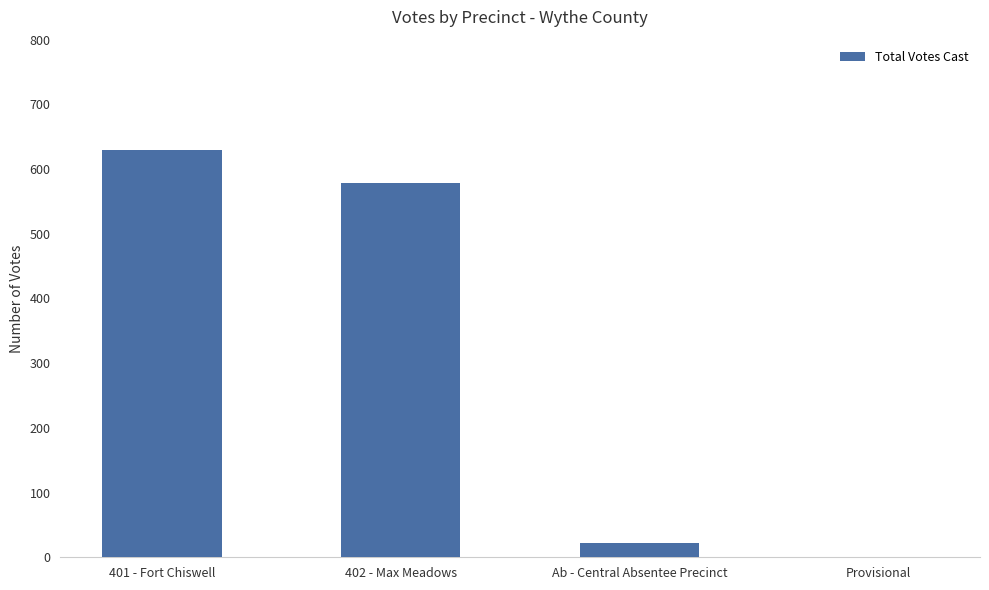

Are the bars horizontal?

No